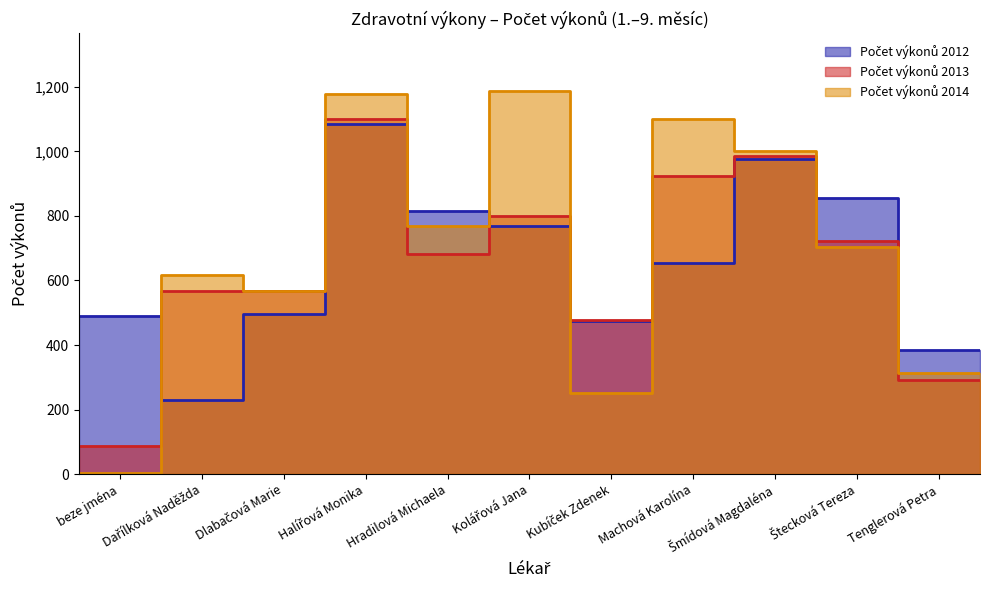

Where do Počet výkonů 2013 and Počet výkonů 2012 first cross each other?

beze jména and Dařílková Naděžda